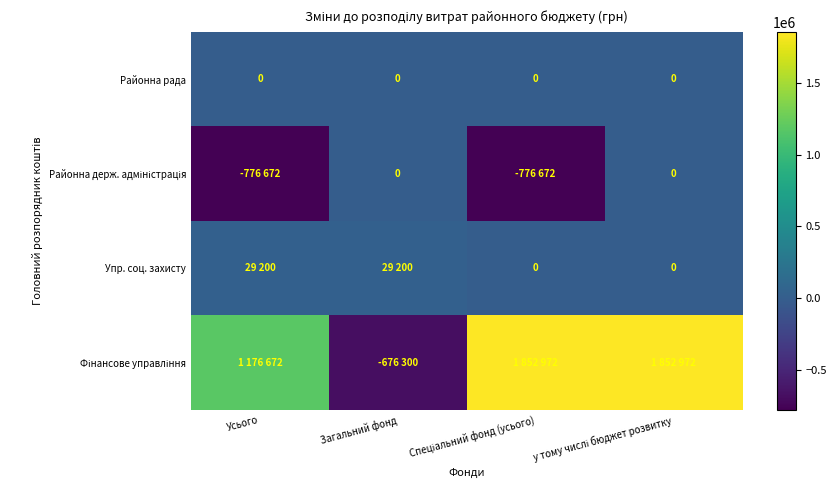

At how many categories does at least one series exceed 65598?

3